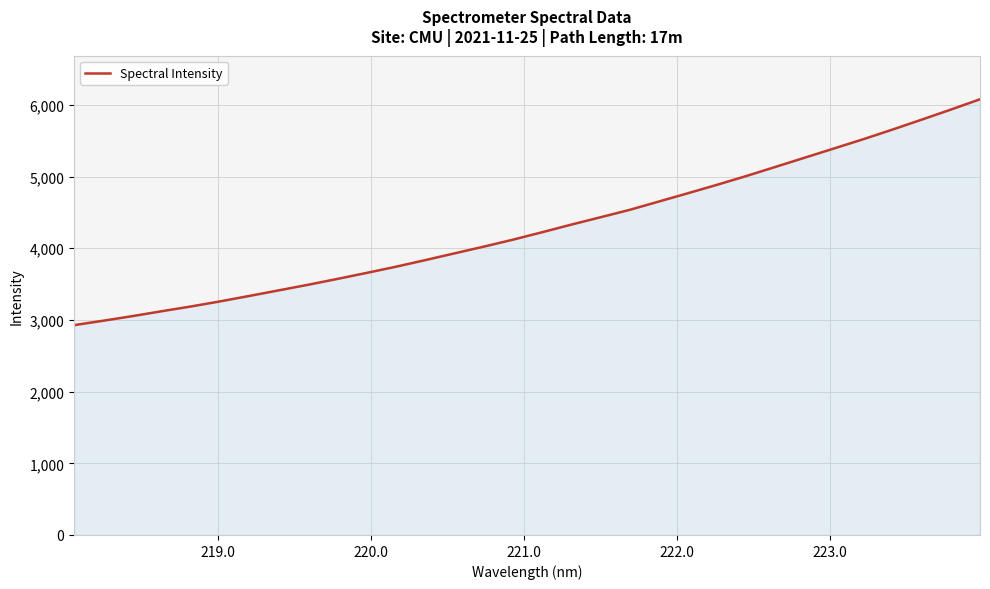

What is the difference between the maximum and minimum values?

3151.6